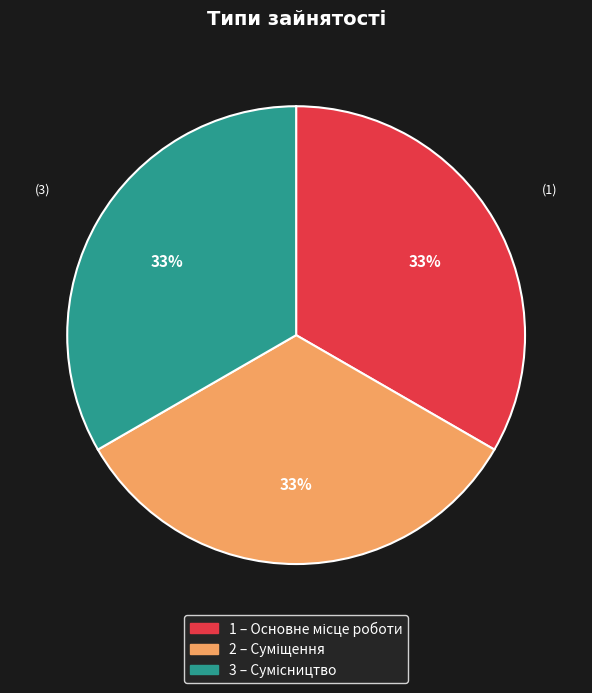

Is there any slice that represents more than half of the pie?

No